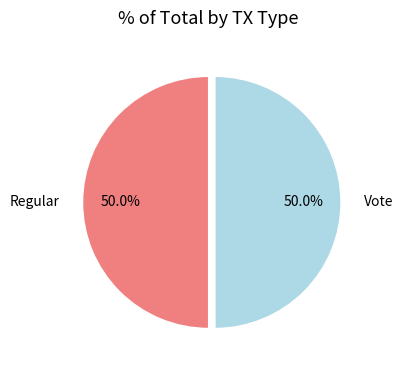

How many segments does this pie chart have?

2